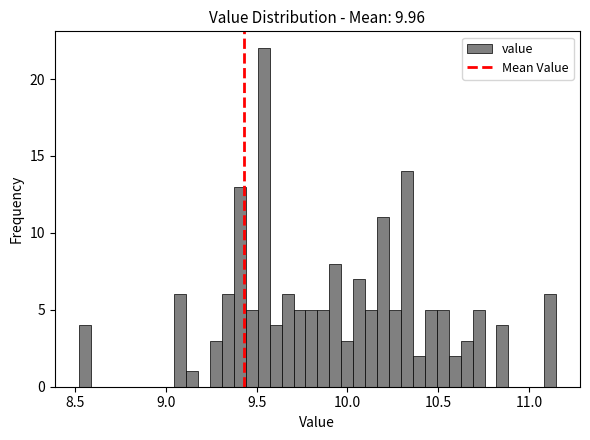

Read against the x-axis, roughly where is the centre of the tallest bar?

9.55